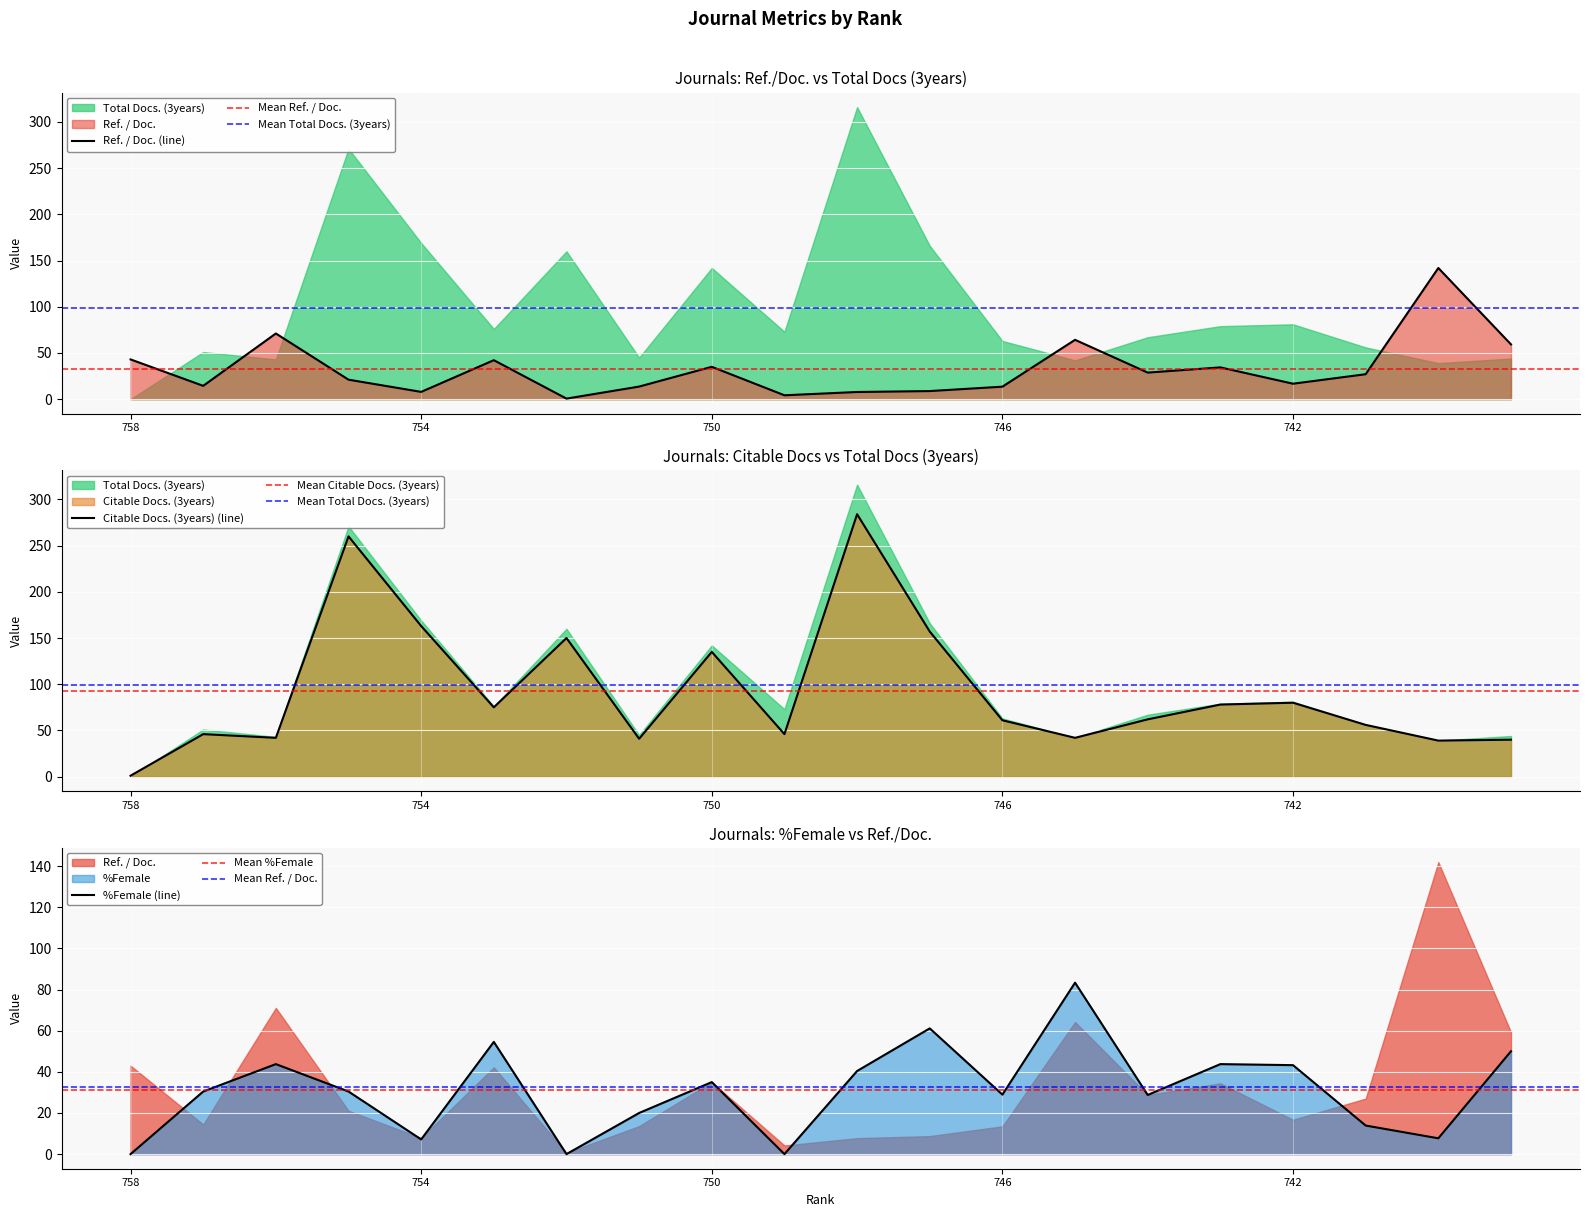

The Citable Docs. (3years) (line) series shows 109 at 746. True or false?

False